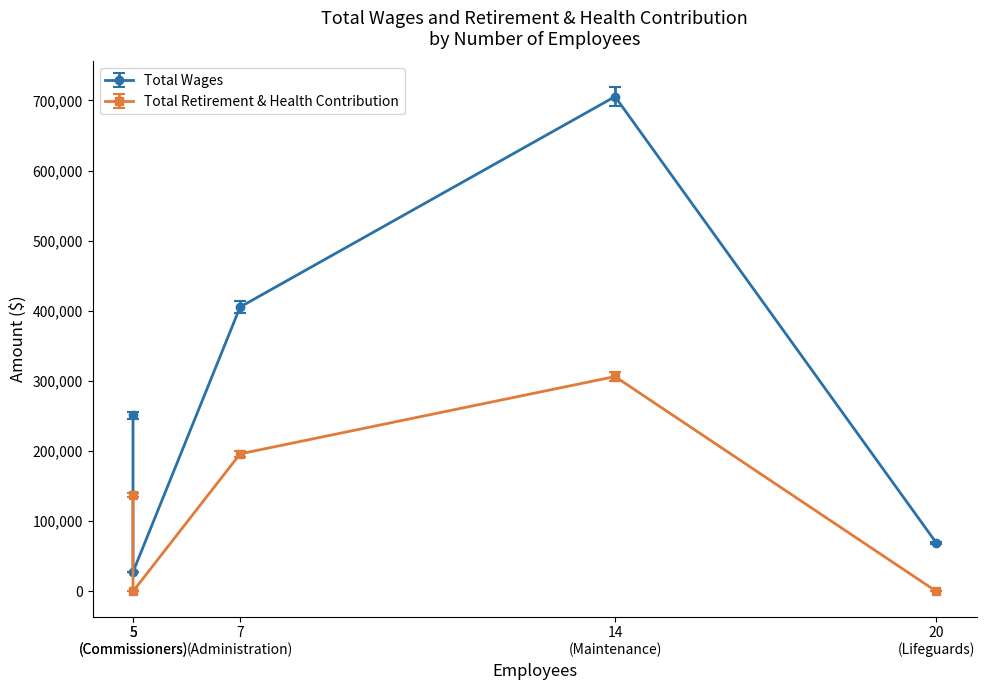

True or false: Total Retirement & Health Contribution and Total Wages cross at least once.

False